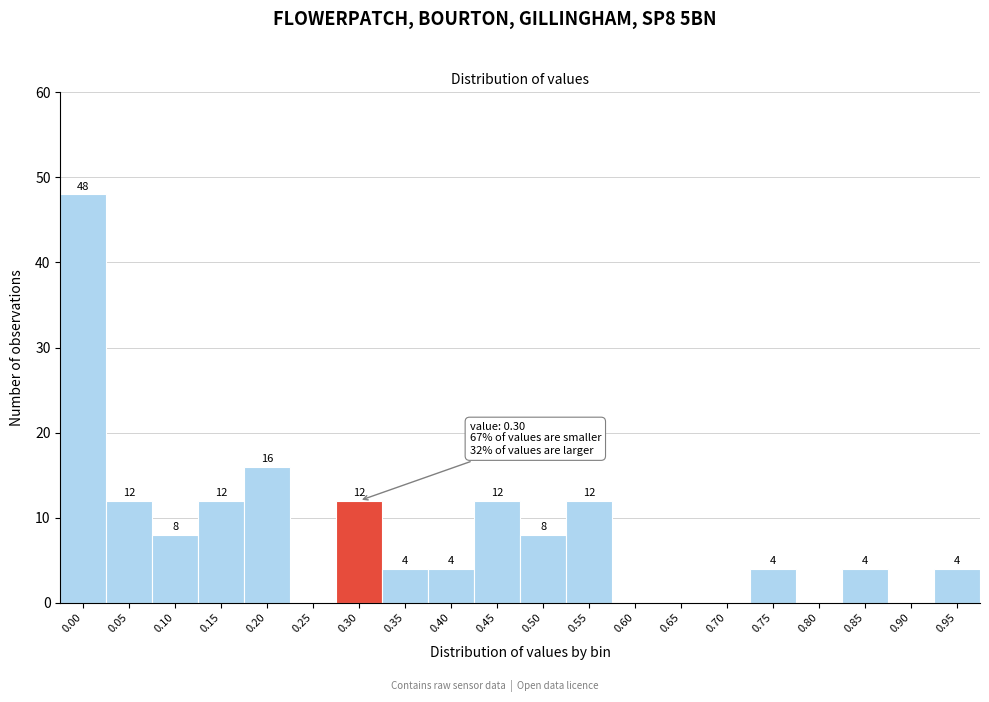

Reading left to right, list all the values displayed in this chart.

0.00=48	0.05=12	0.10=8	0.15=12	0.20=16	0.25=0	0.30=12	0.35=4	0.40=4	0.45=12	0.50=8	0.55=12	0.60=0	0.65=0	0.70=0	0.75=4	0.80=0	0.85=4	0.90=0	0.95=4